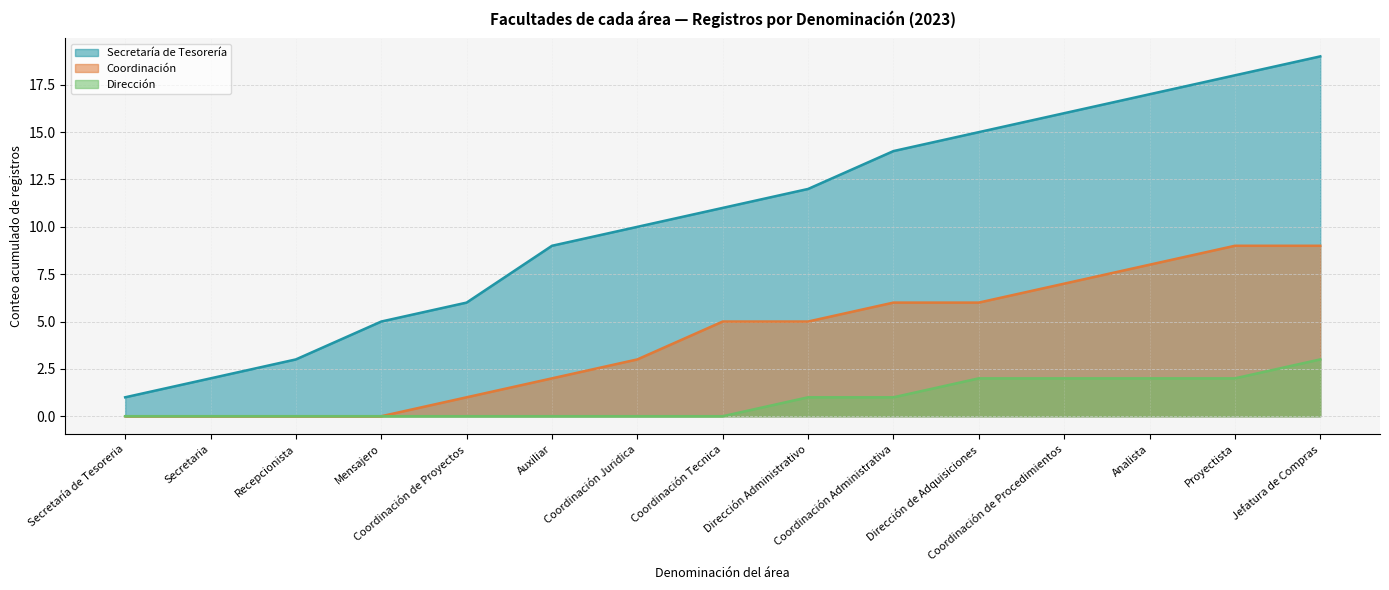

What is the difference between the maximum and minimum values in the Coordinación series?

9